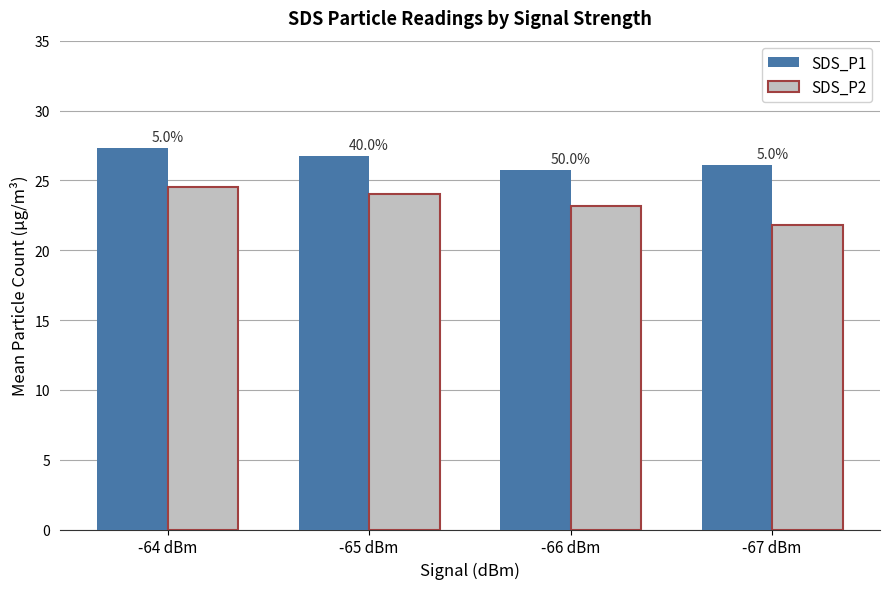

Which label corresponds to the smallest value in the chart?

-67 dBm